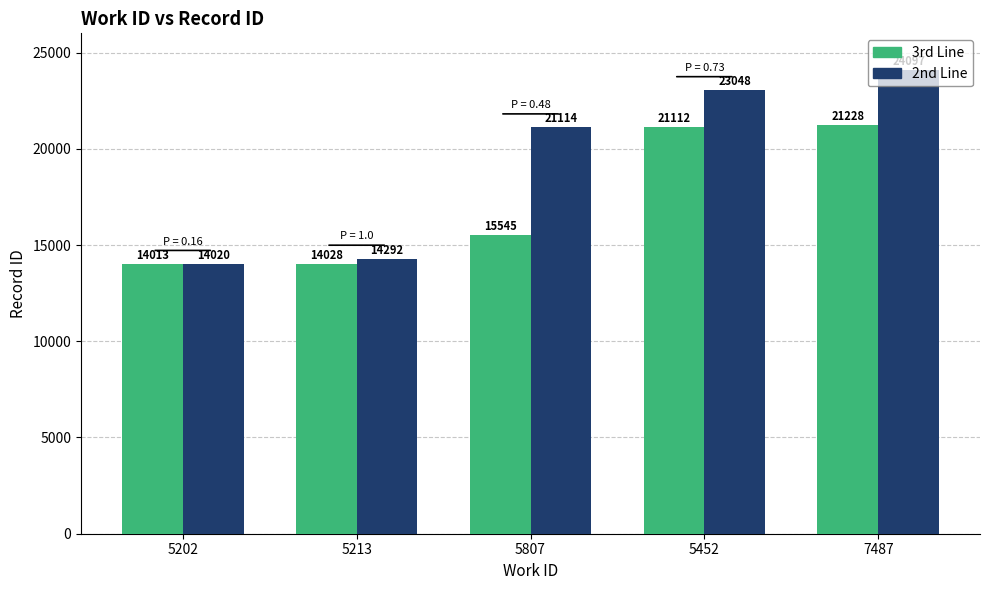

What value does the 2nd Line series have at 5213?

14292